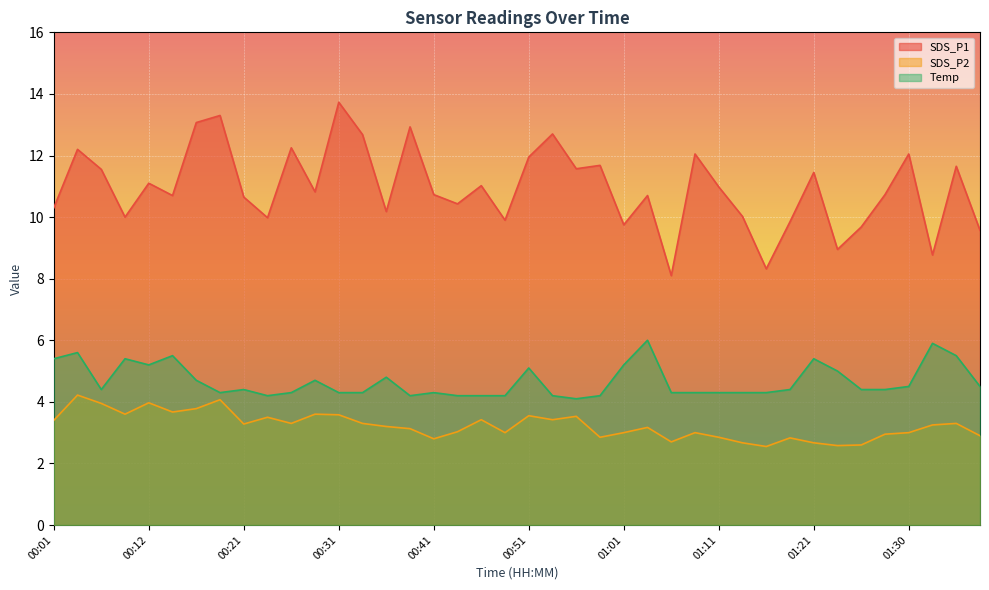

Rank the series by their average value, from lowest to highest.

SDS_P2, Temp, SDS_P1